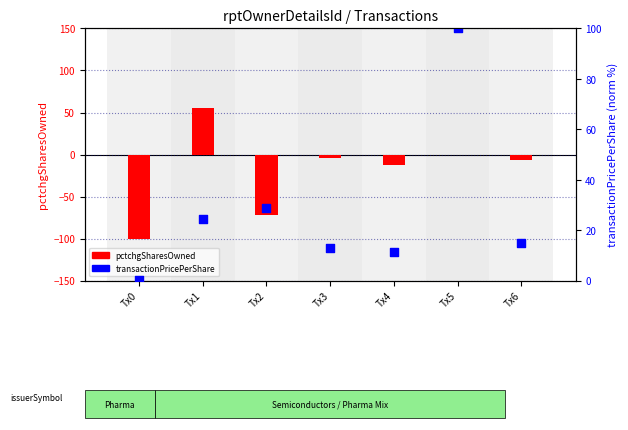

At which category is the sum across all series the highest?

Tx5